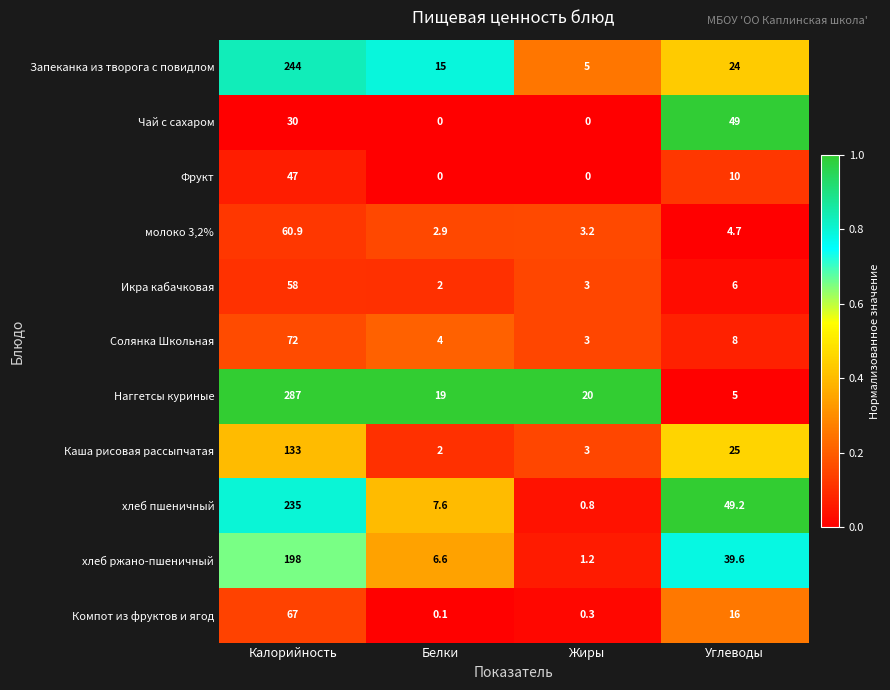

What value does the Икра кабачковая series have at Углеводы?

6.0